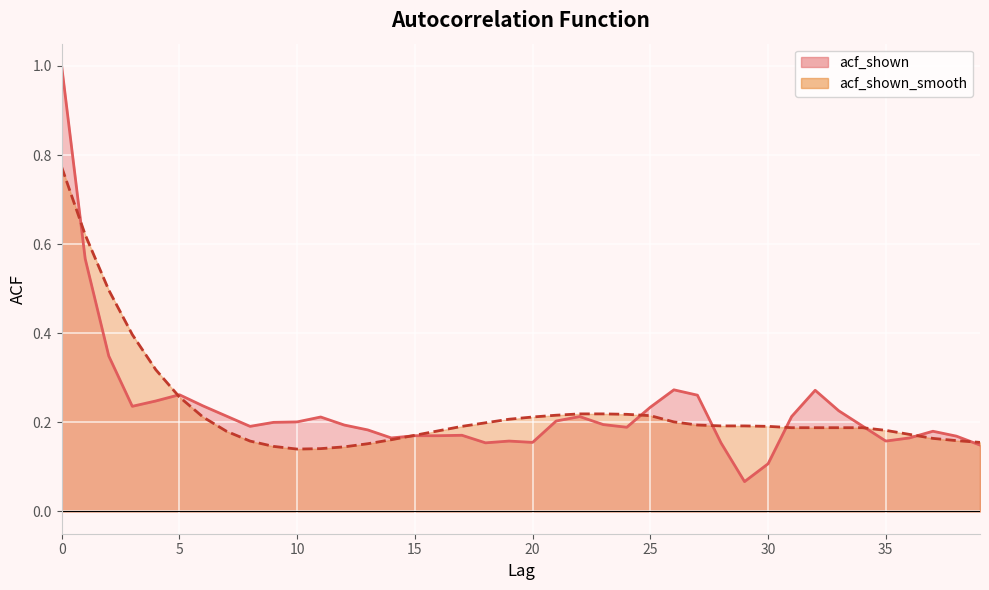

What is the minimum value for acf_shown?

0.1